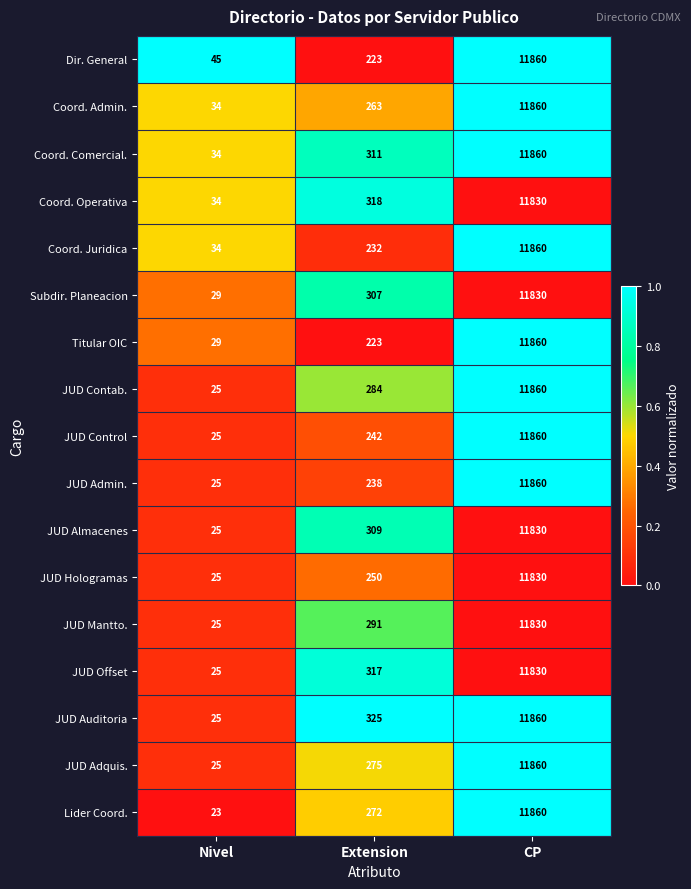

Which series has the largest range (max minus min)?

Lider Coord.